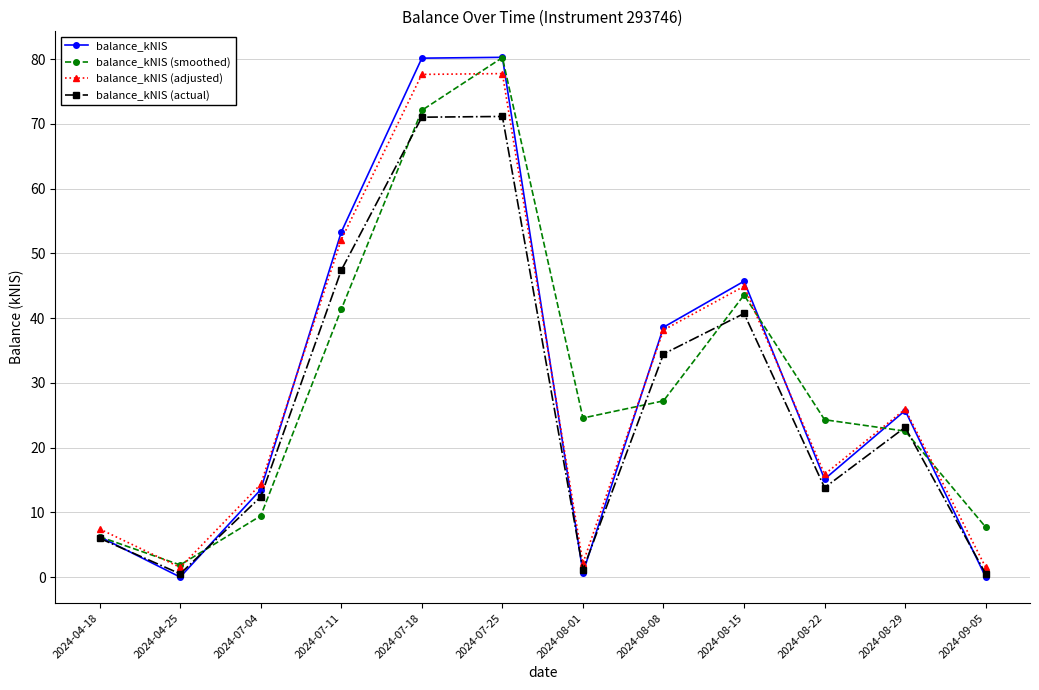

The value of balance_kNIS (adjusted) at 2024-09-05 is 1.5. True or false?

True